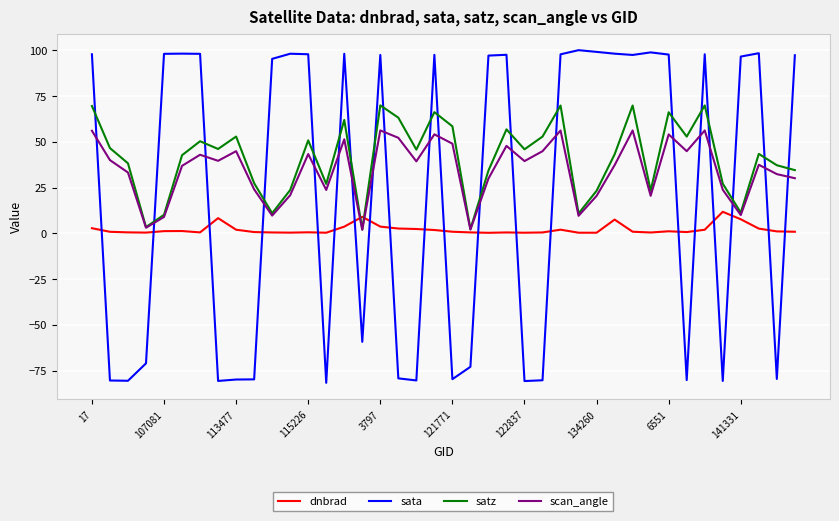

Which series has the widest spread of values?

sata